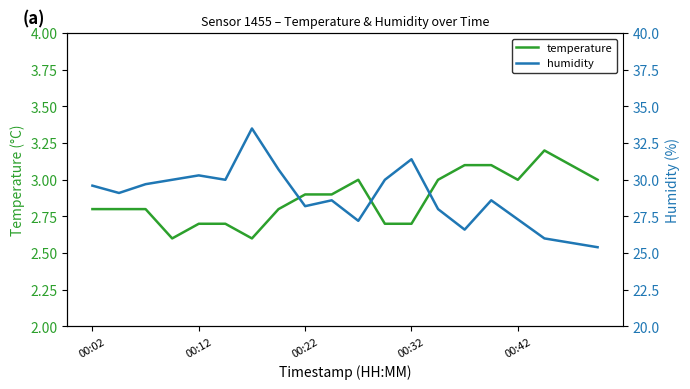

The value of humidity at 19 is 25.4. True or false?

True